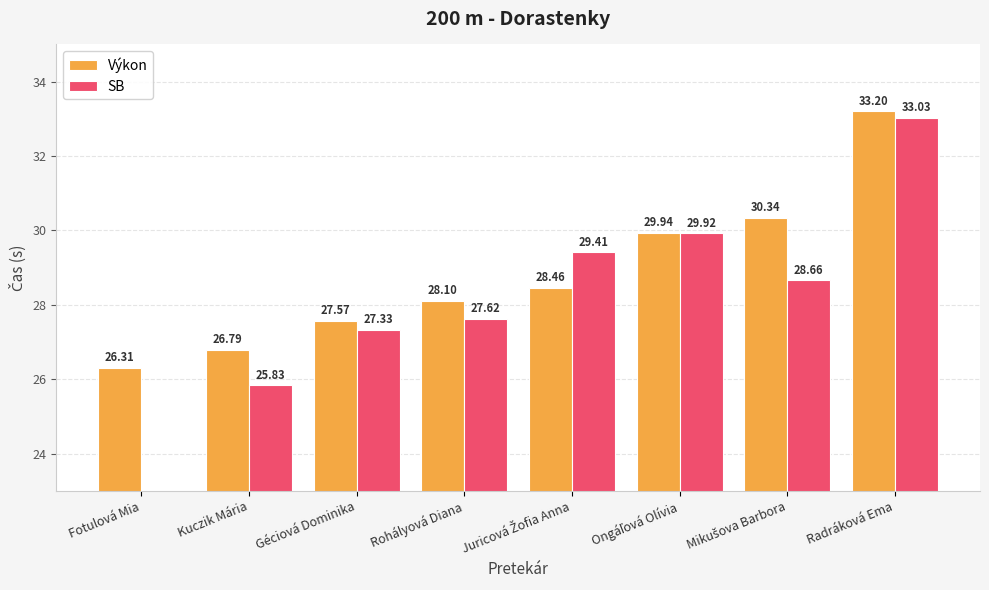

What position from the left is Radráková Ema?

8